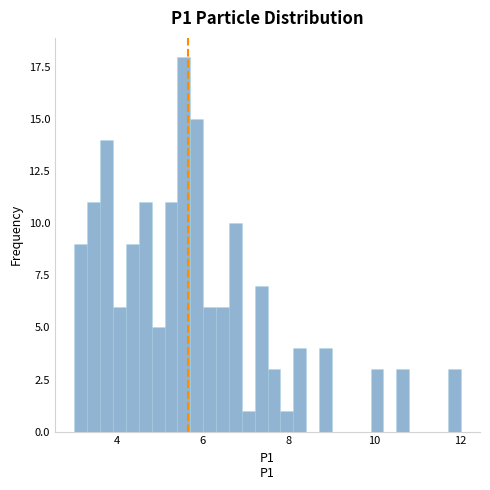

Around what value on the x-axis is the tallest bar? Give the approximate position of its centre, as read against the axis.

5.6